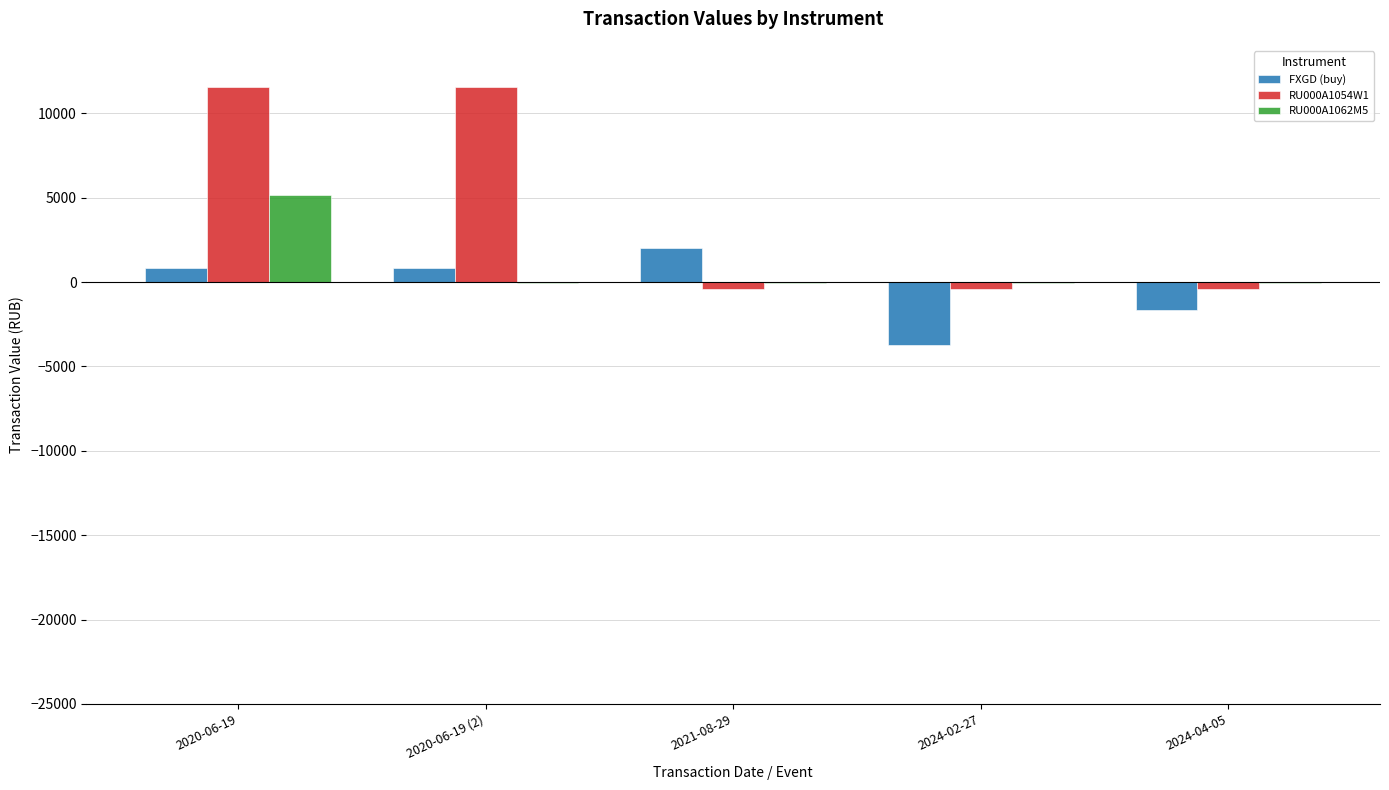

What is the greatest value displayed?

11559.4